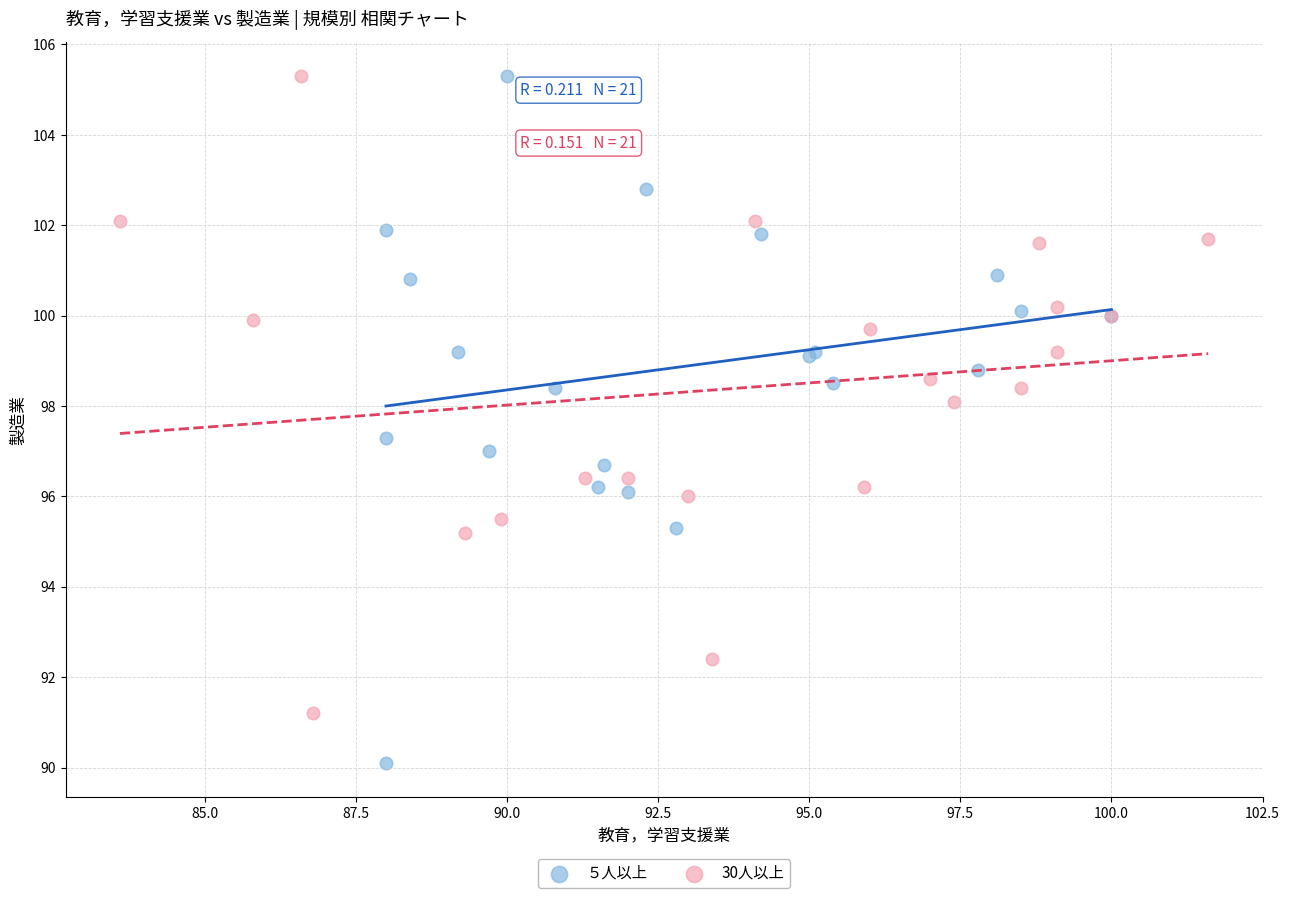

Which series has the widest spread of Y values?

５人以上